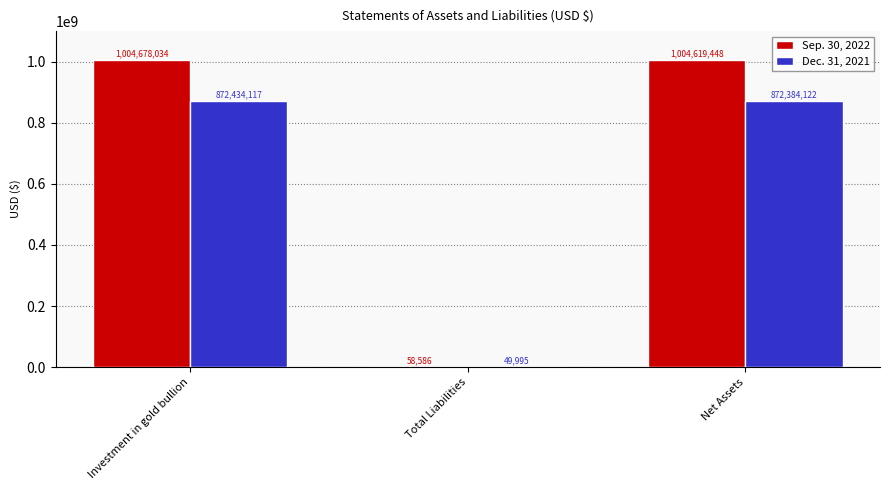

Count the number of data series in this chart.

2